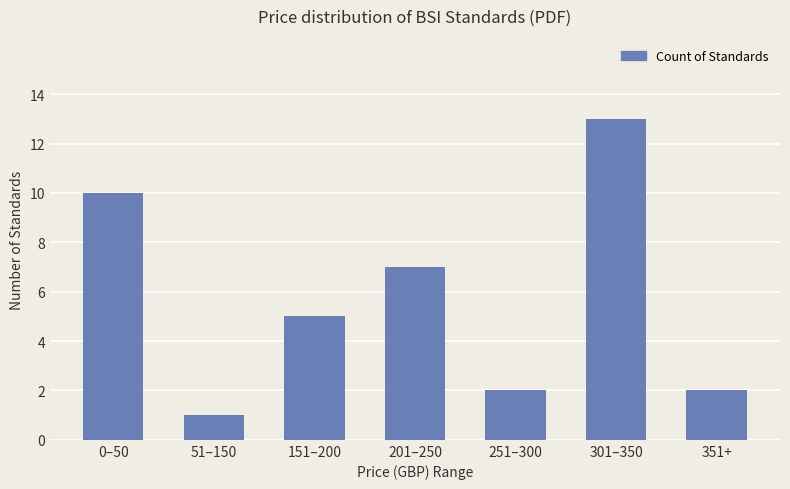

Reading left to right, transcribe all the data shown in this chart.

0–50=10	51–150=1	151–200=5	201–250=7	251–300=2	301–350=13	351+=2